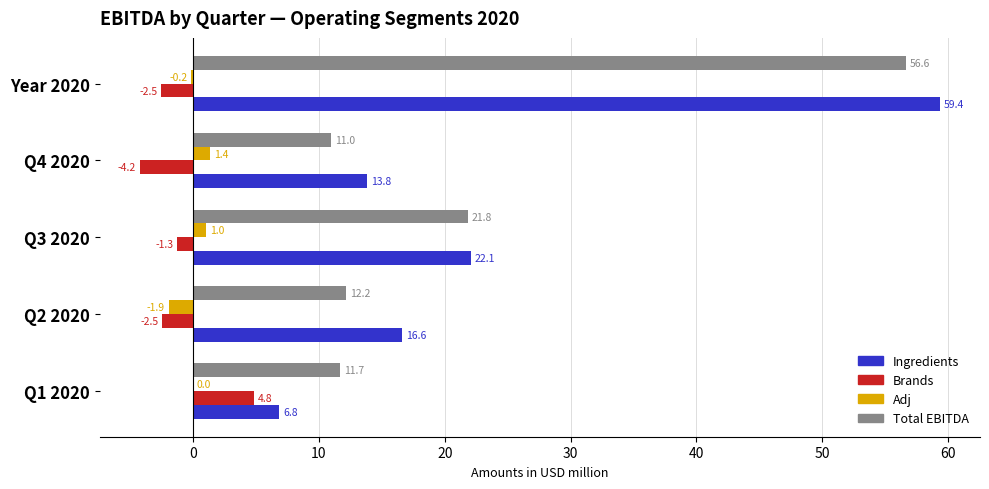

At which category does the chart reach its peak across all series?

Year 2020